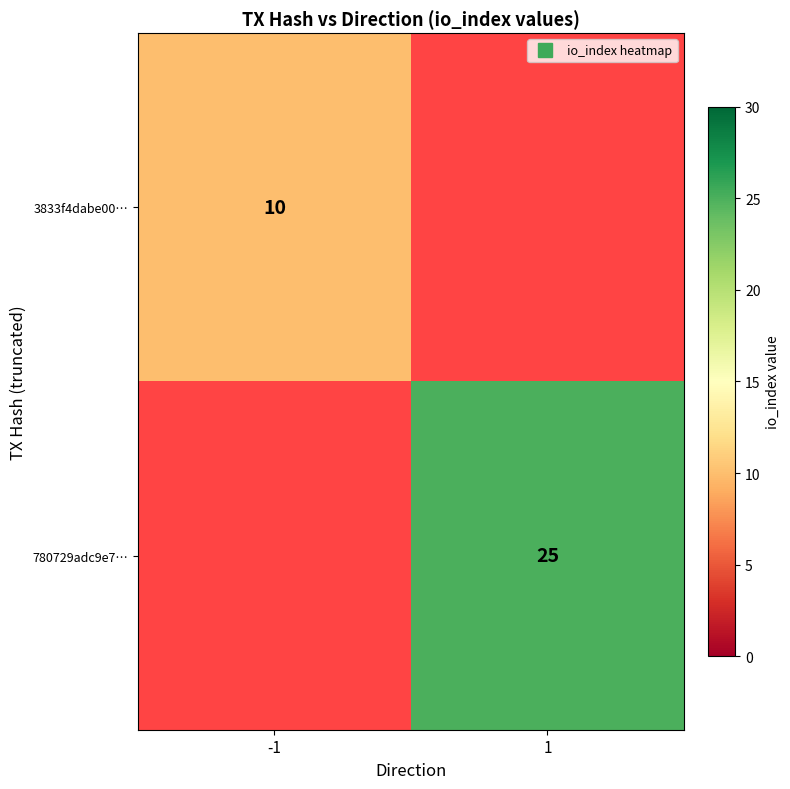

Count the 780729adc9e7… values in the range 0 to 25.

2